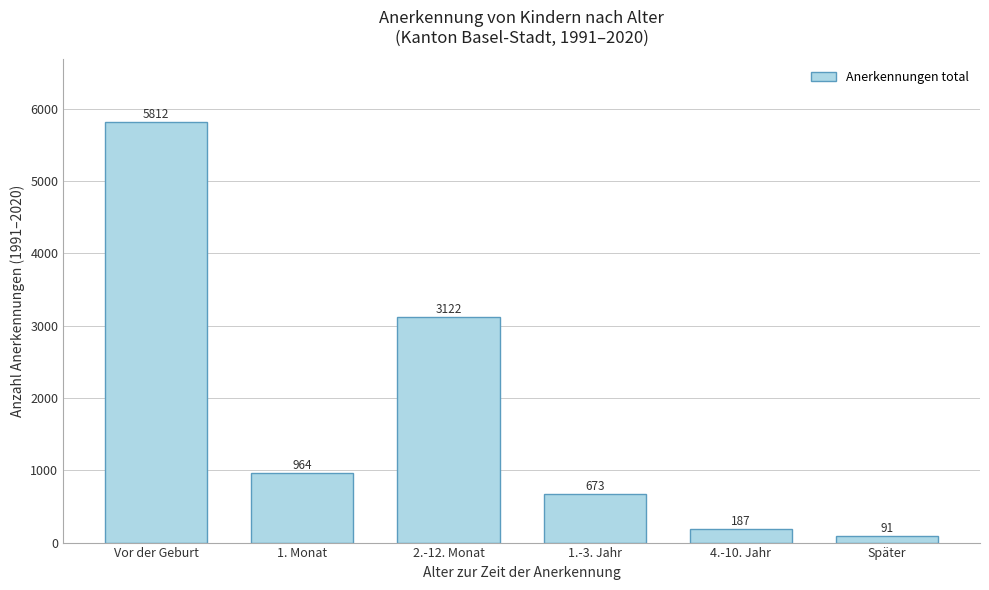

Reading left to right, what are all the values shown in this chart?

Vor der Geburt=5812	1. Monat=964	2.-12. Monat=3122	1.-3. Jahr=673	4.-10. Jahr=187	Später=91